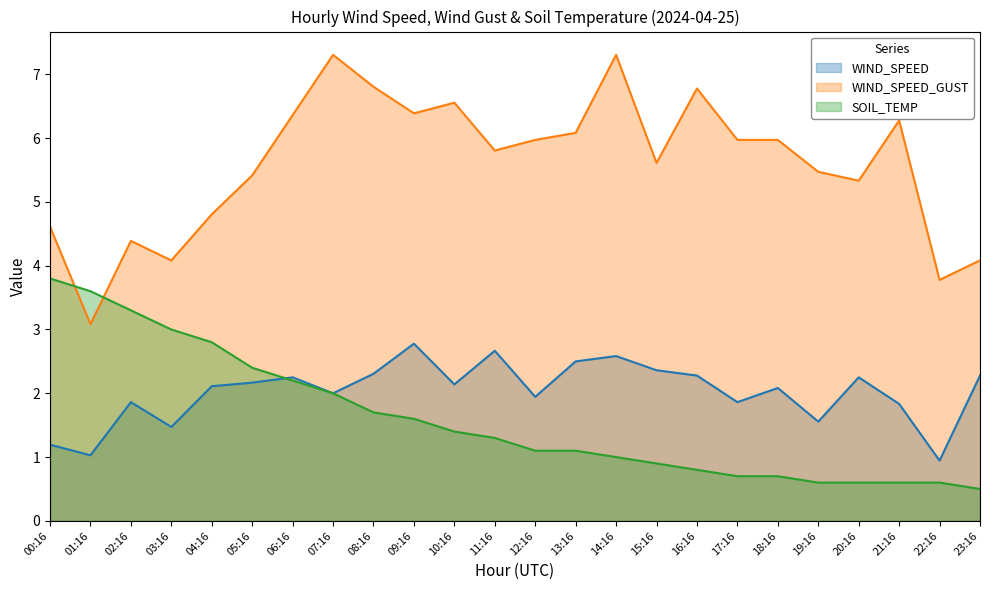

Reading right to left, what are all the values shown in this chart?

WIND_SPEED: 23:16=2.3	22:16=0.9	21:16=1.8	20:16=2.2	19:16=1.6	18:16=2.1	17:16=1.9	16:16=2.3	15:16=2.4	14:16=2.6	13:16=2.5	12:16=1.9	11:16=2.7	10:16=2.1	09:16=2.8	08:16=2.3	07:16=2.0	06:16=2.2	05:16=2.2	04:16=2.1	03:16=1.5	02:16=1.9	01:16=1.0	00:16=1.2
WIND_SPEED_GUST: 23:16=4.1	22:16=3.8	21:16=6.3	20:16=5.3	19:16=5.5	18:16=6.0	17:16=6.0	16:16=6.8	15:16=5.6	14:16=7.3	13:16=6.1	12:16=6.0	11:16=5.8	10:16=6.6	09:16=6.4	08:16=6.8	07:16=7.3	06:16=6.4	05:16=5.4	04:16=4.8	03:16=4.1	02:16=4.4	01:16=3.1	00:16=4.6
SOIL_TEMP: 23:16=0.5	22:16=0.6	21:16=0.6	20:16=0.6	19:16=0.6	18:16=0.7	17:16=0.7	16:16=0.8	15:16=0.9	14:16=1.0	13:16=1.1	12:16=1.1	11:16=1.3	10:16=1.4	09:16=1.6	08:16=1.7	07:16=2.0	06:16=2.2	05:16=2.4	04:16=2.8	03:16=3.0	02:16=3.3	01:16=3.6	00:16=3.8